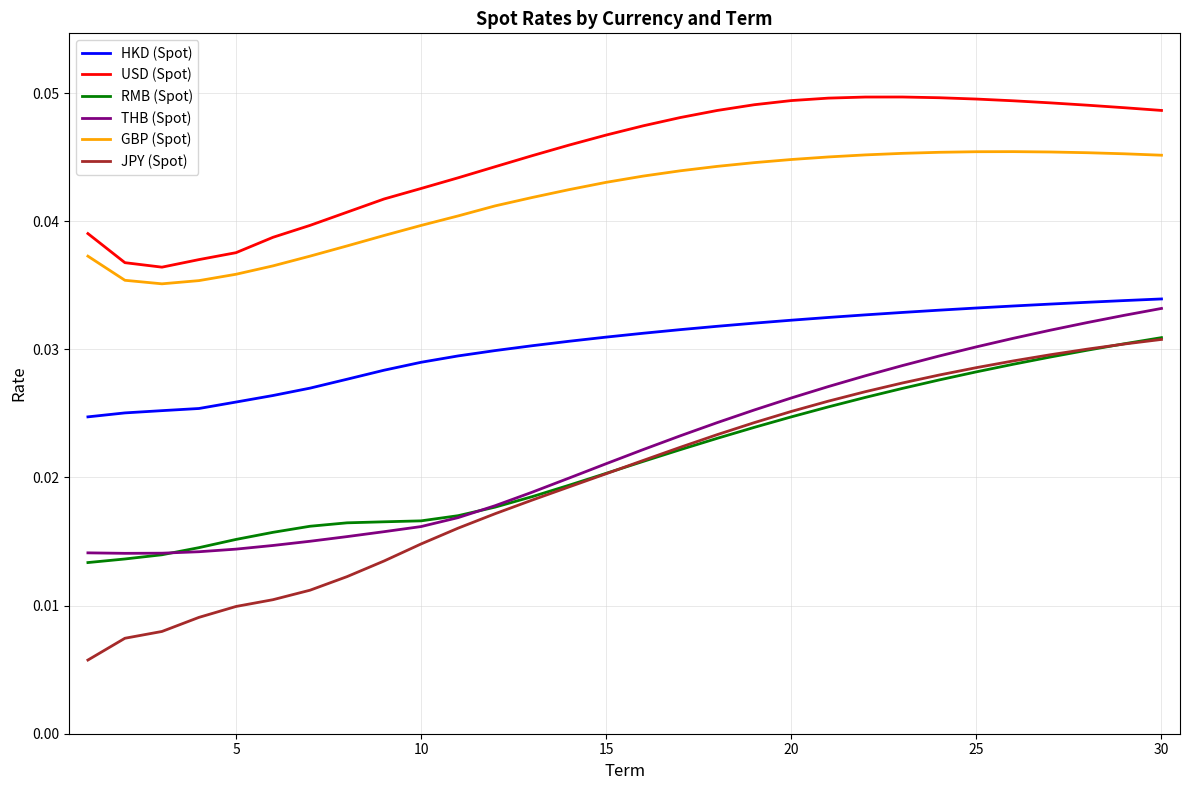

Which series has the largest total across all categories?

USD (Spot)